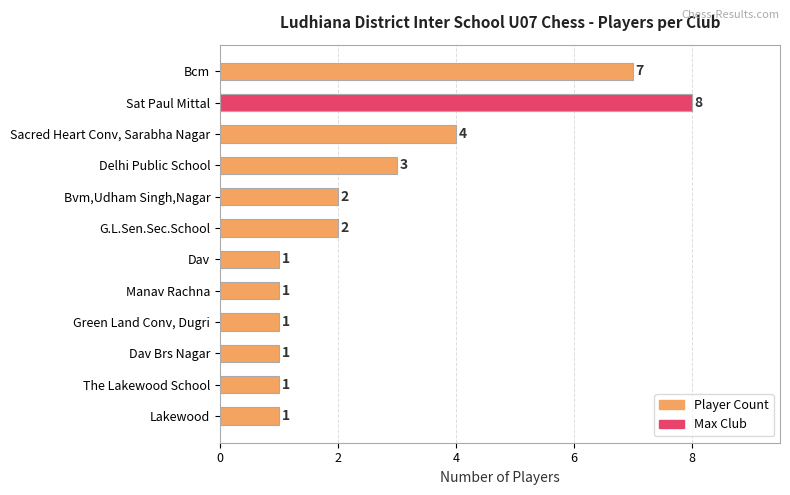

What is the value of the 10th bar from the left?

1